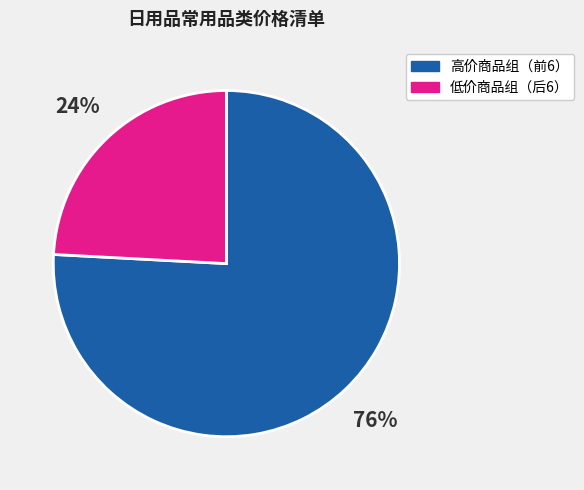

Combined, do 低价商品组（后6） and 高价商品组（前6） account for over 50%?

Yes